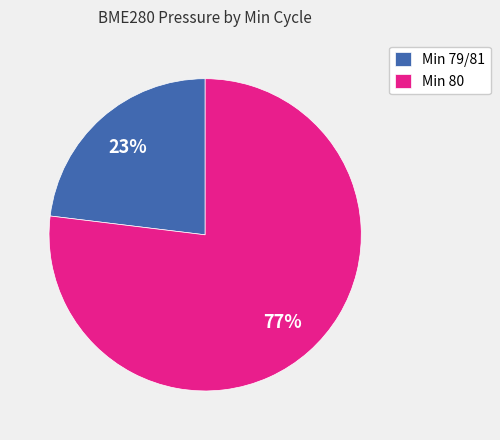

Which category accounts for the majority?

Min 80